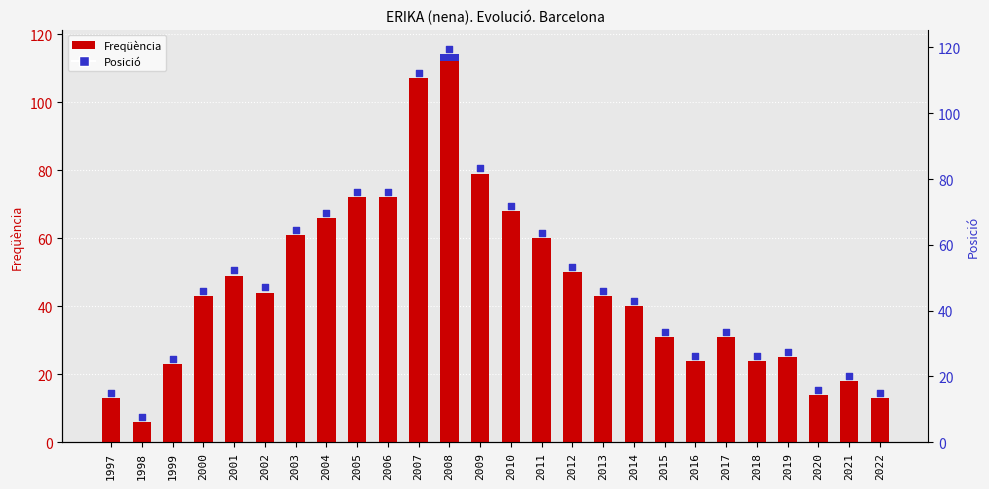

Which series has the largest Y range (max minus min)?

Freqüència